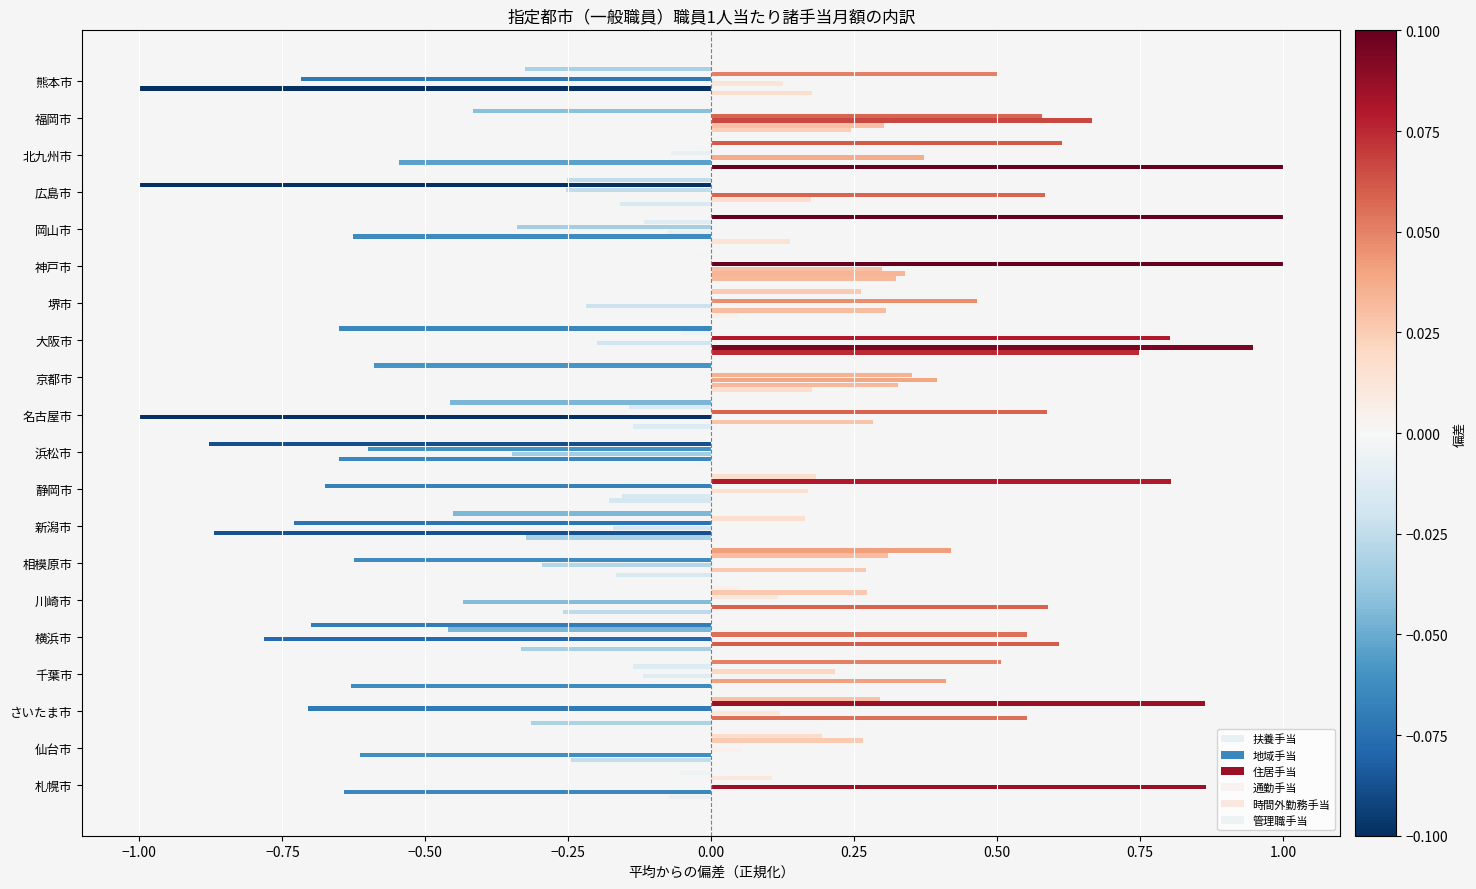

Count the number of data series in this chart.

6